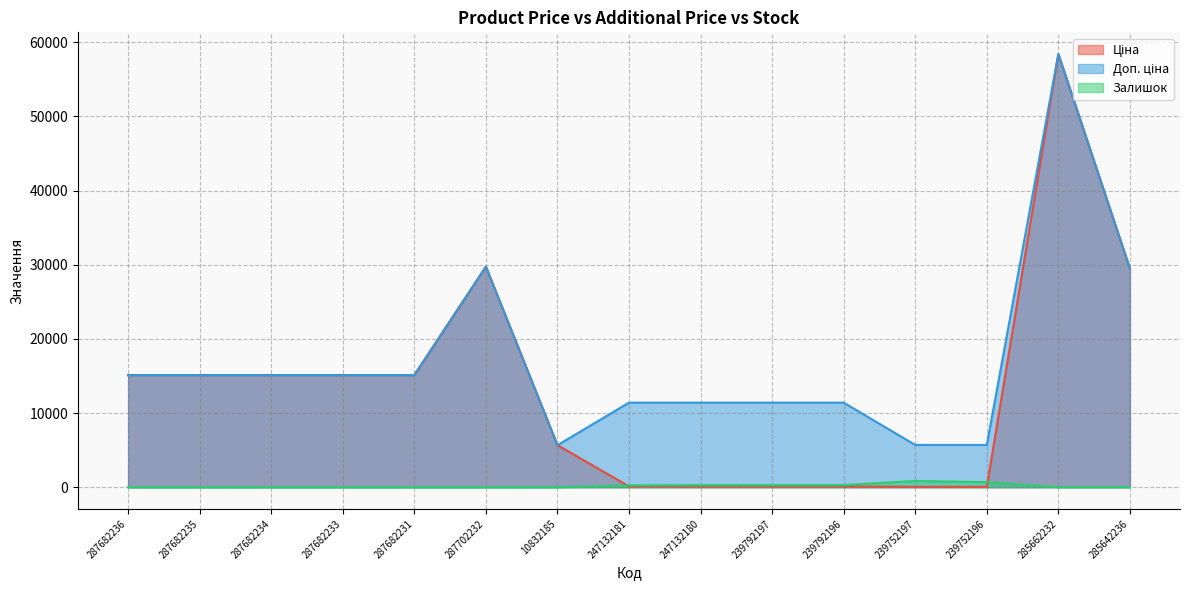

At which category is the sum across all series the highest?

285662232